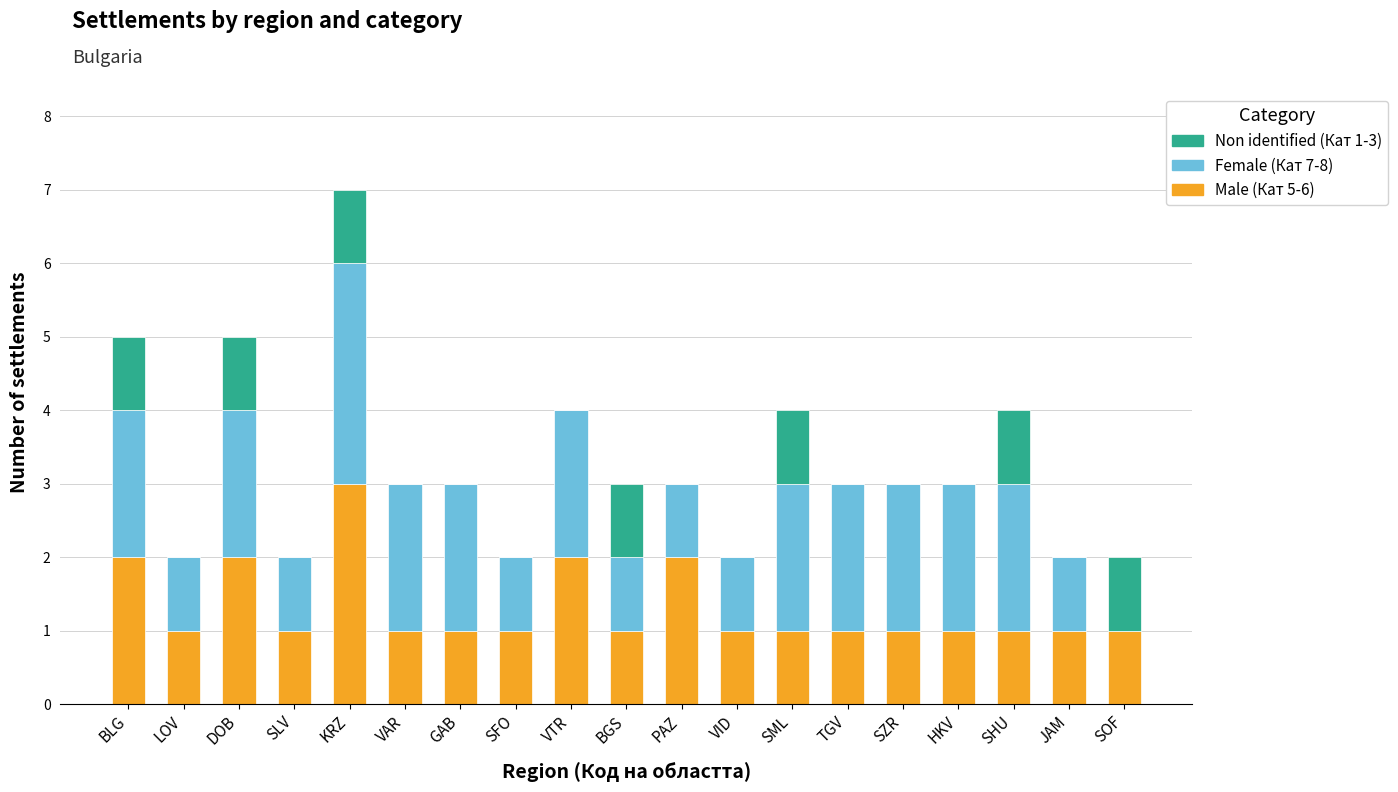

What is the sum of all Male (Кат 5-6) values?

25